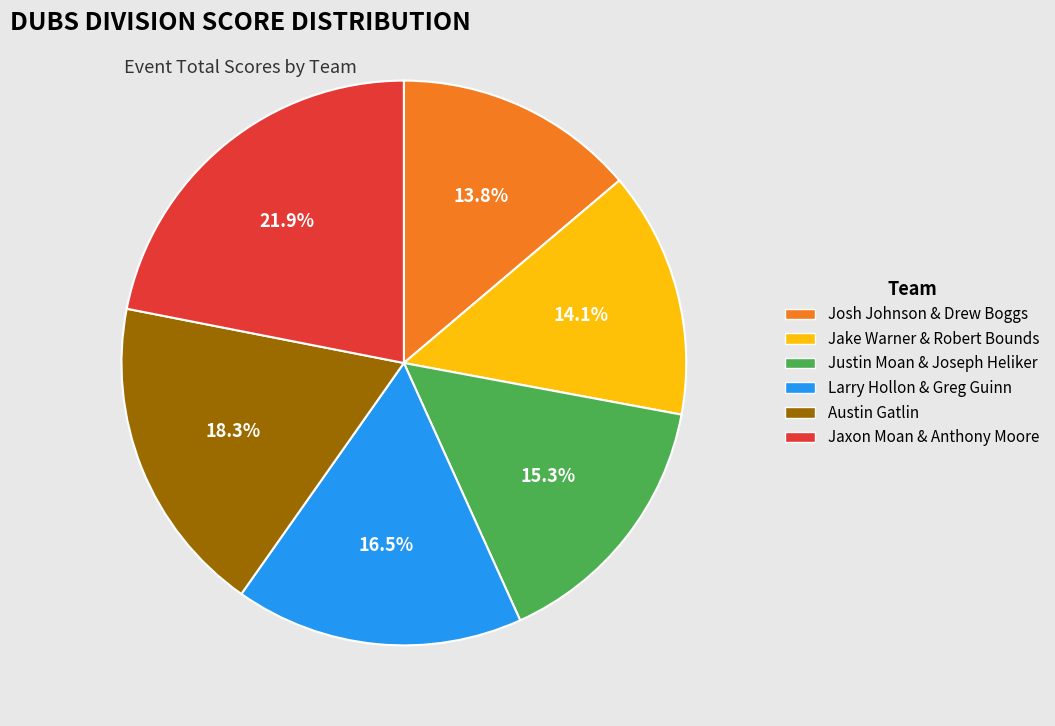

Between Larry Hollon & Greg Guinn and Josh Johnson & Drew Boggs, which is larger?

Larry Hollon & Greg Guinn